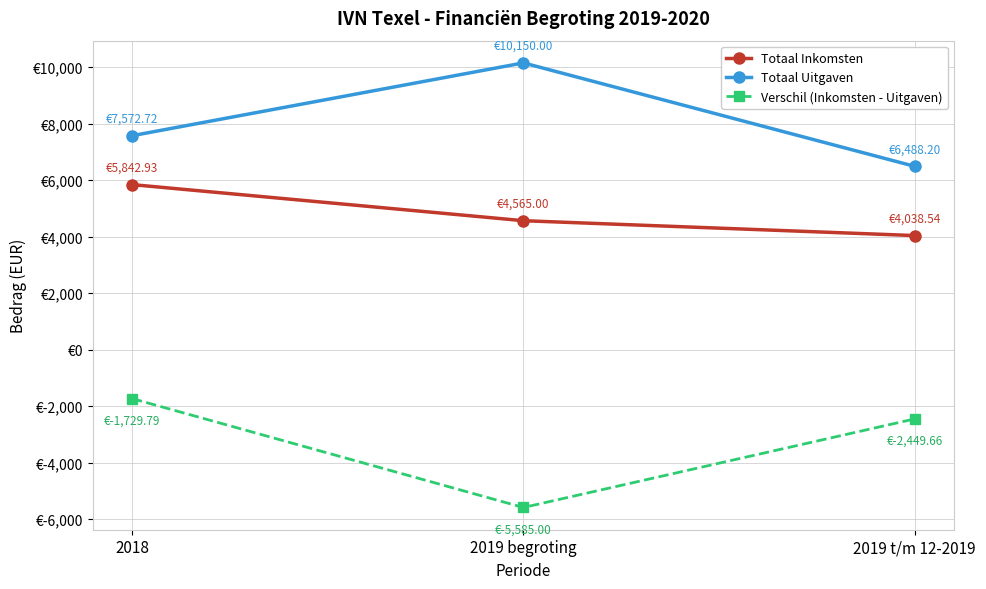

Which series has the largest total across all categories?

Totaal Uitgaven